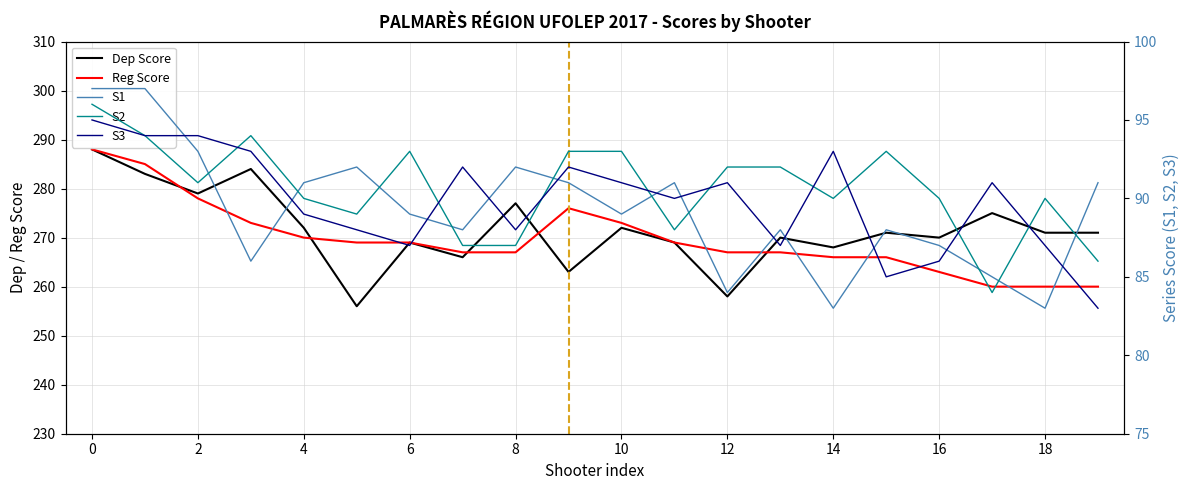

Is this an area chart (filled region under the line)?

No